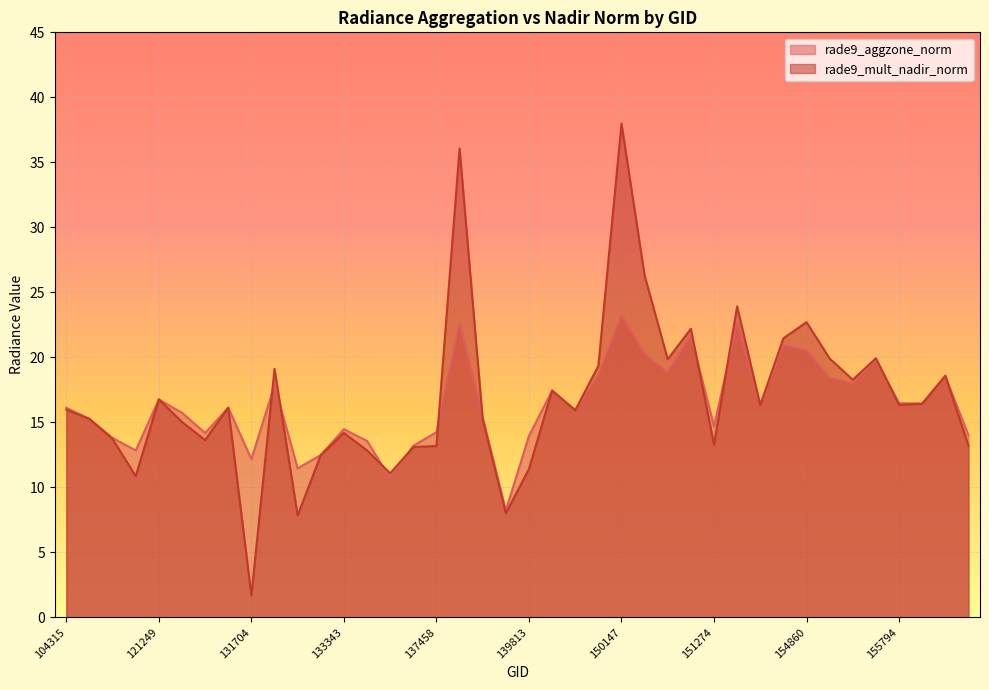

Where is the first local maximum for rade9_aggzone_norm?

121249